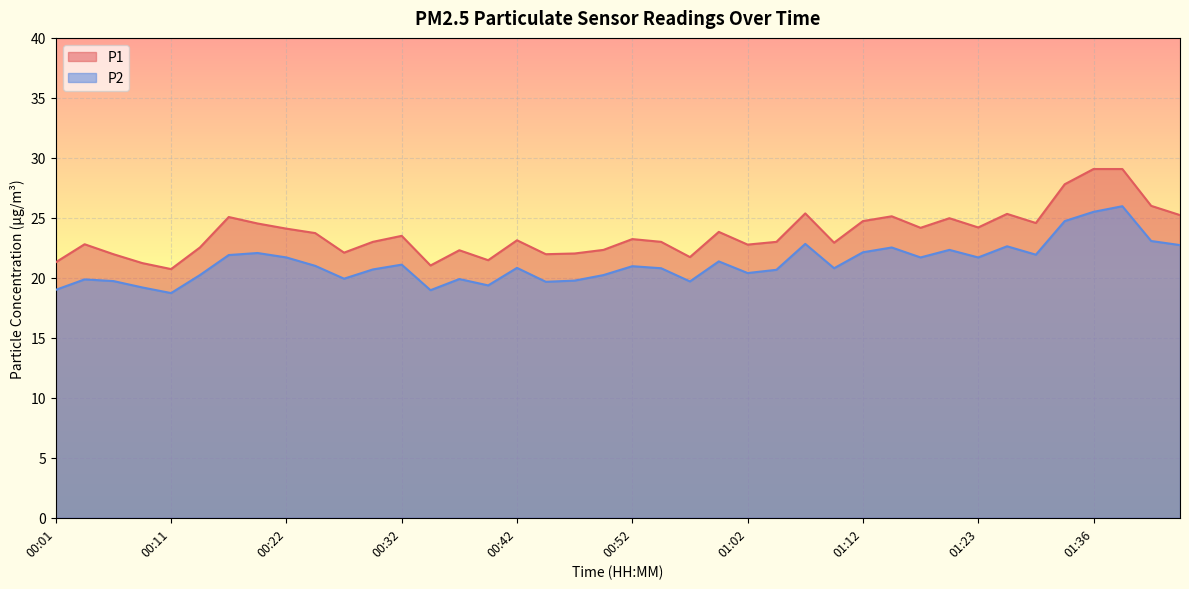

How many lines are shown in the chart?

2